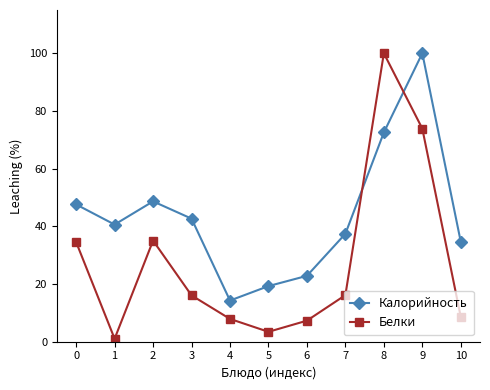

Which category has the highest value in the Белки series?

8